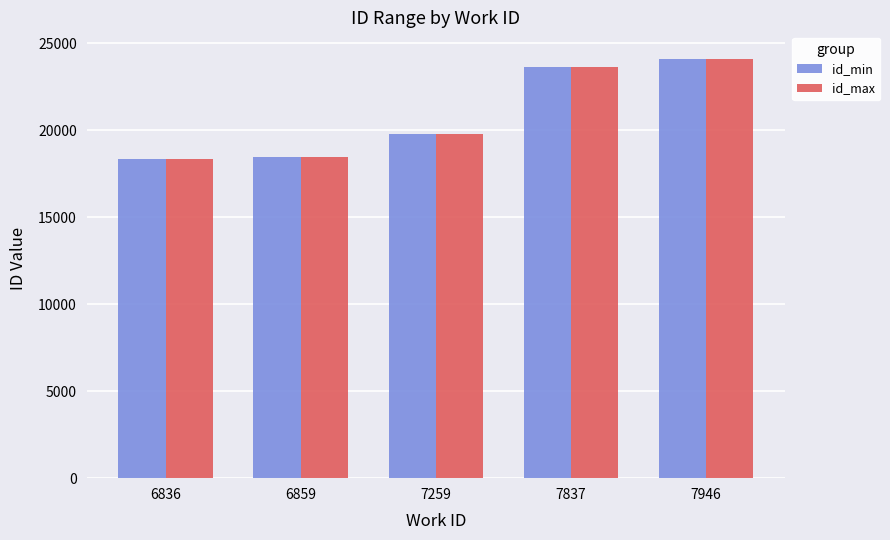

How many bars are there in each group?

2